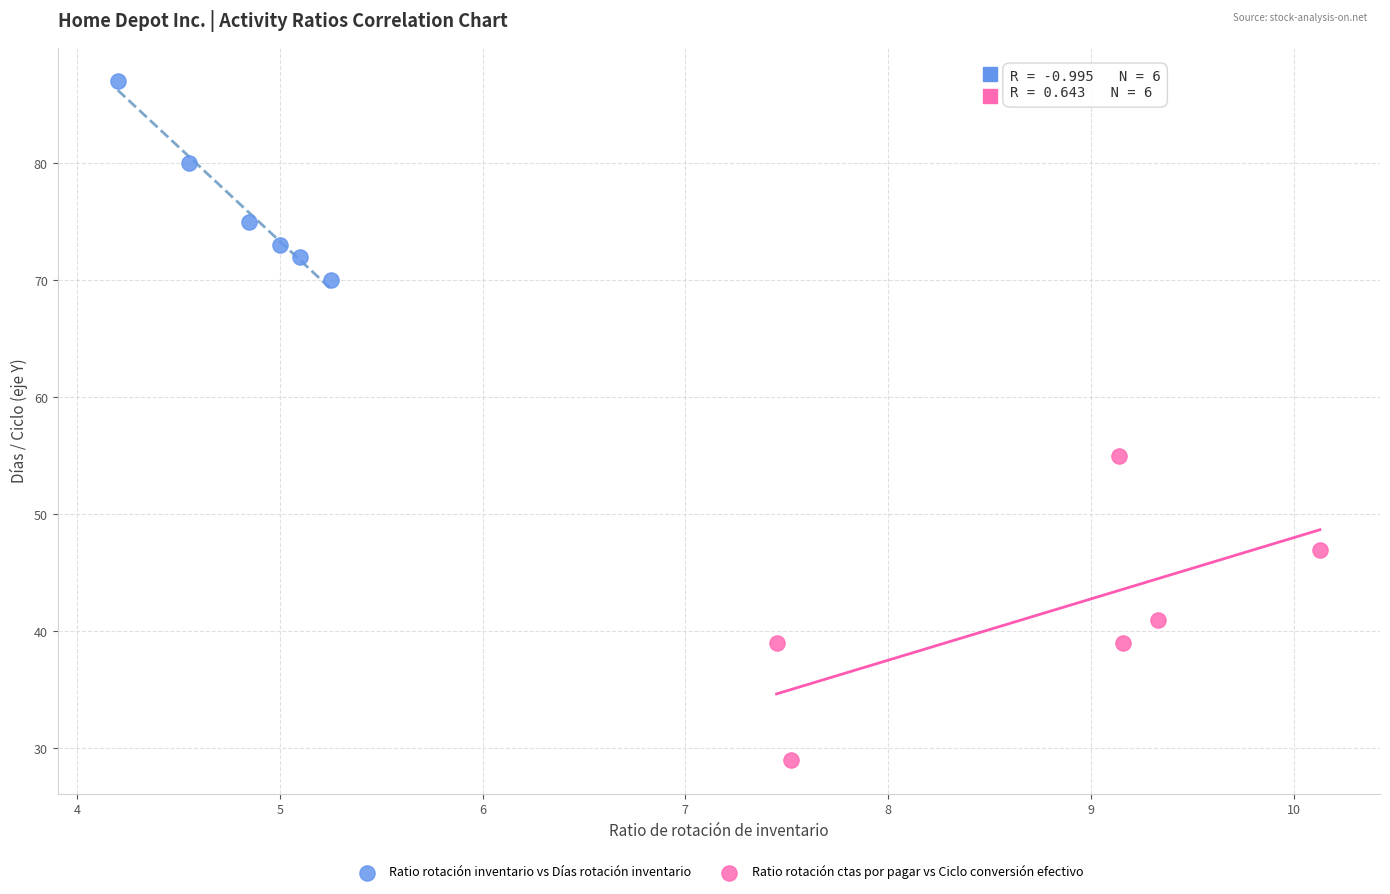

Which series contains the highest Y value?

Ratio rotación inventario vs Días rotación inventario